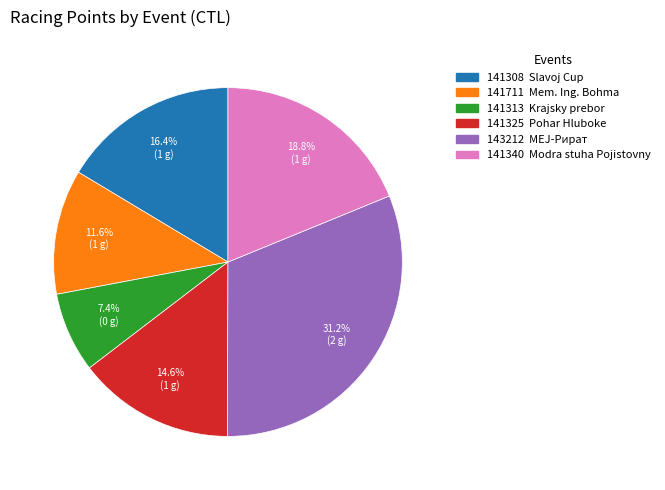

True or false: 141313 accounts for 7% of the total.

True